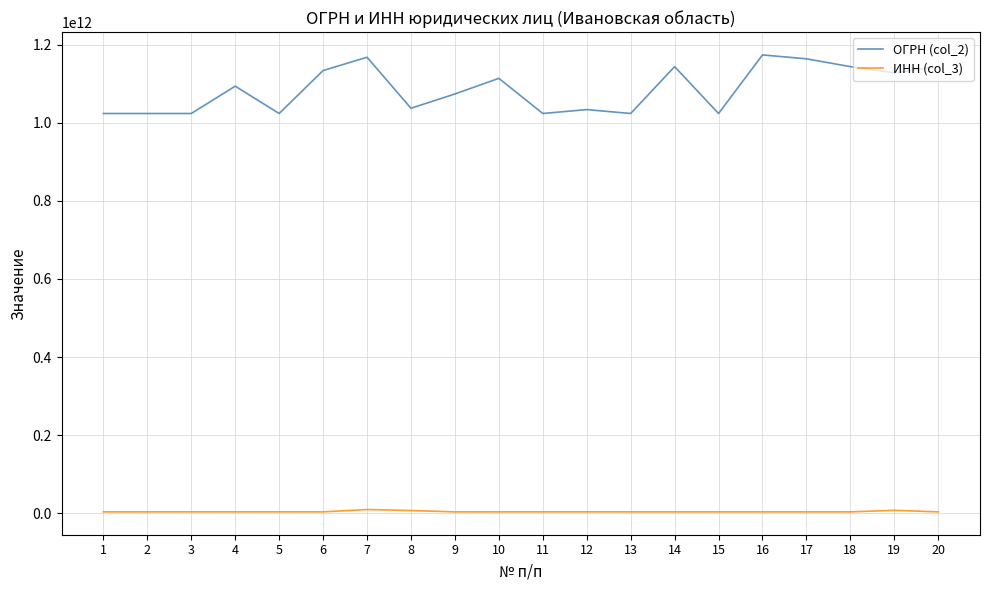

List the series in order of their overall mean, lowest first.

ИНН (col_3), ОГРН (col_2)